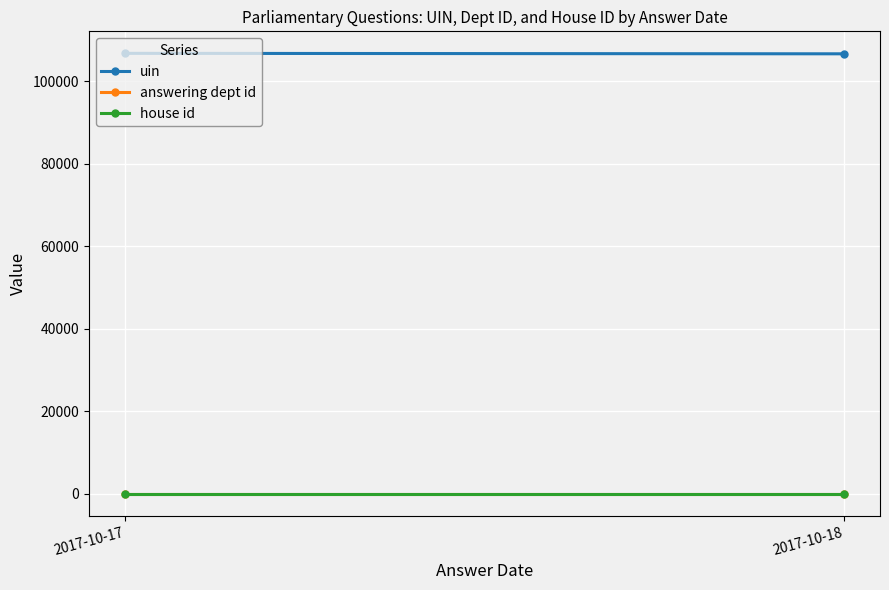

What value does the uin series have at 2017-10-17?

106766.0